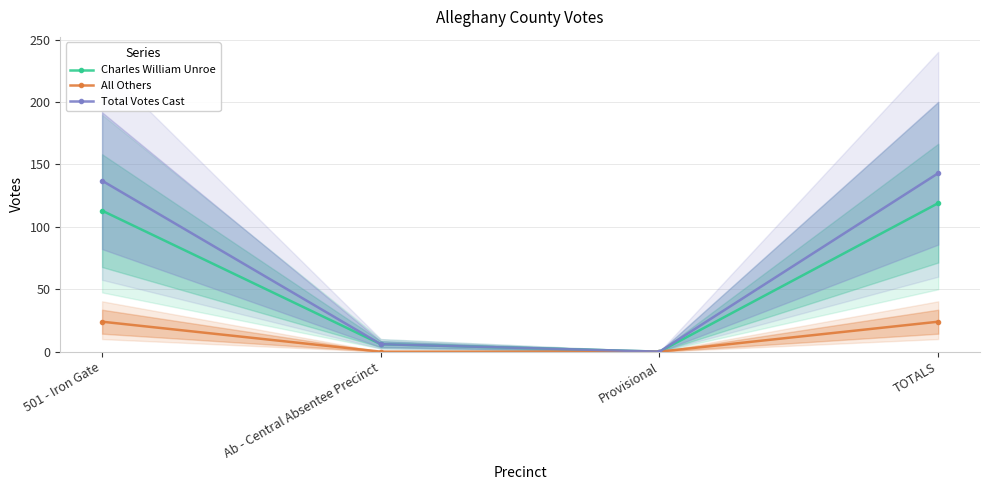

How many data points in Charles William Unroe are less than 113?

2